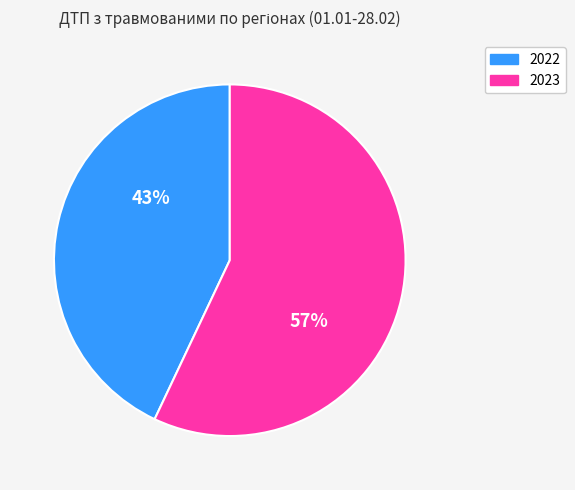

To the nearest percent, what is the difference between the largest and smallest slice percentages?

14%